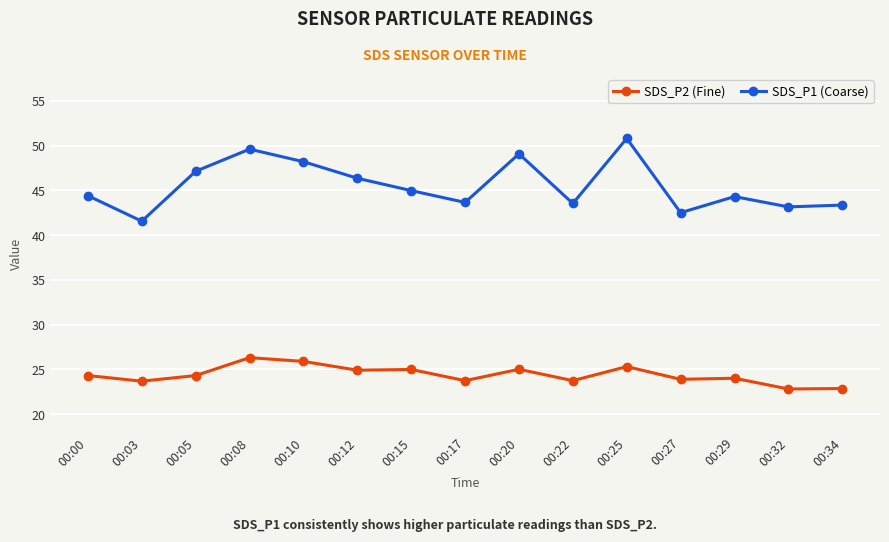

What are all the series names shown in the legend?

SDS_P2 (Fine), SDS_P1 (Coarse)